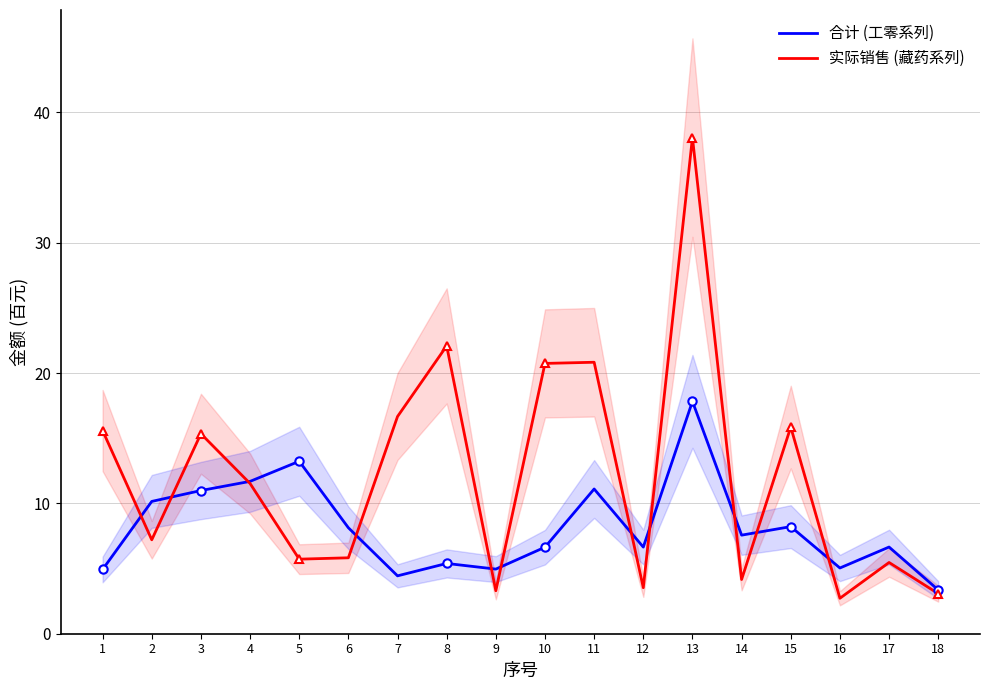

Which series changed the most between 11 and 13?

实际销售 (藏药系列)